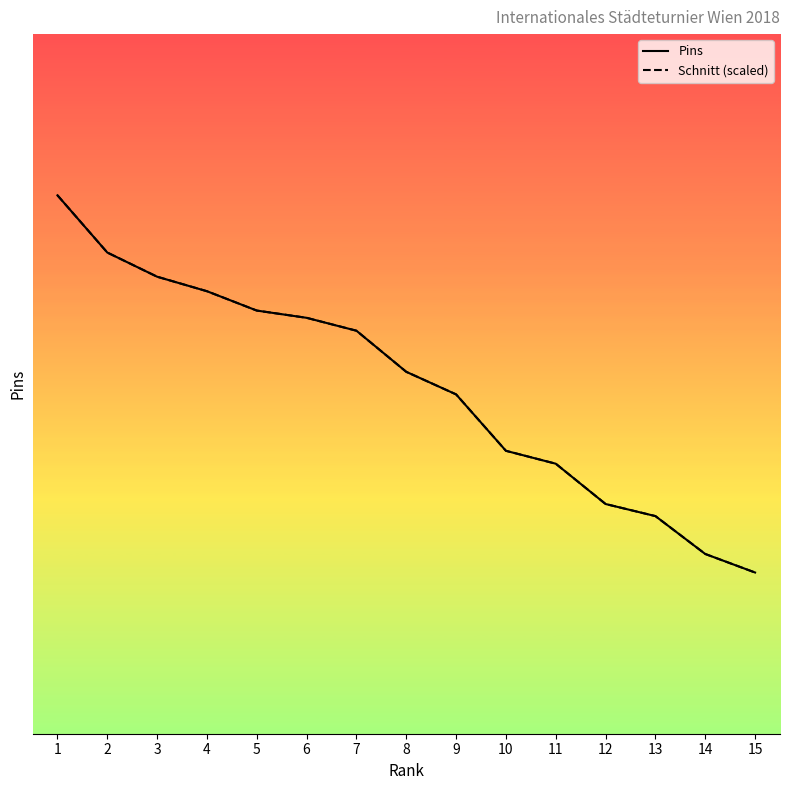

What are all the series names shown in the legend?

Pins, Schnitt (scaled)